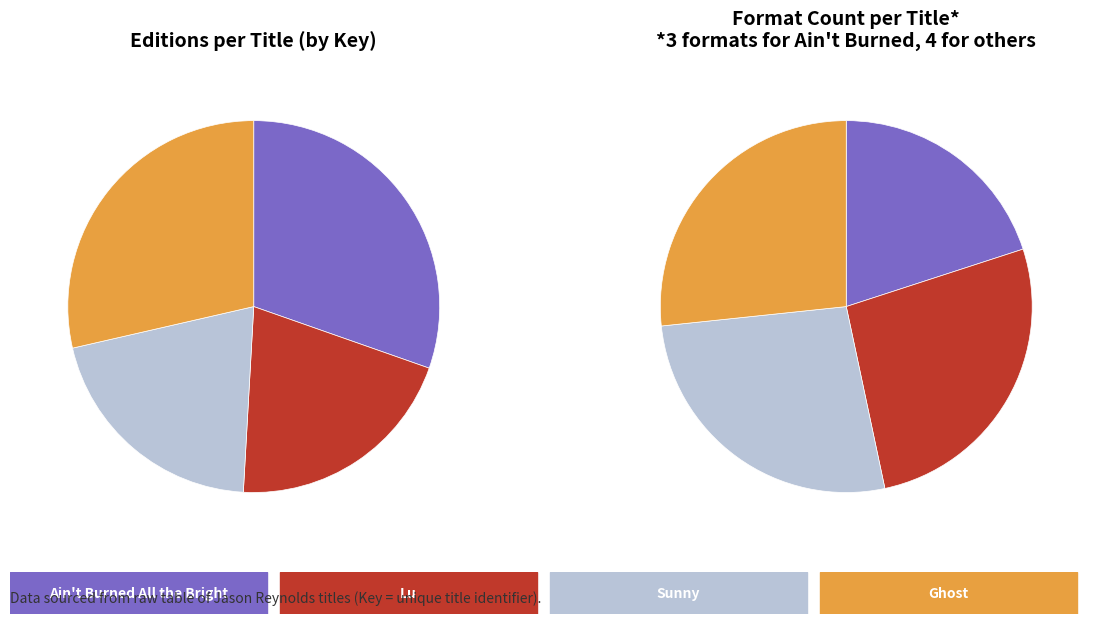

Which category has the smallest portion of the pie?

Sunny